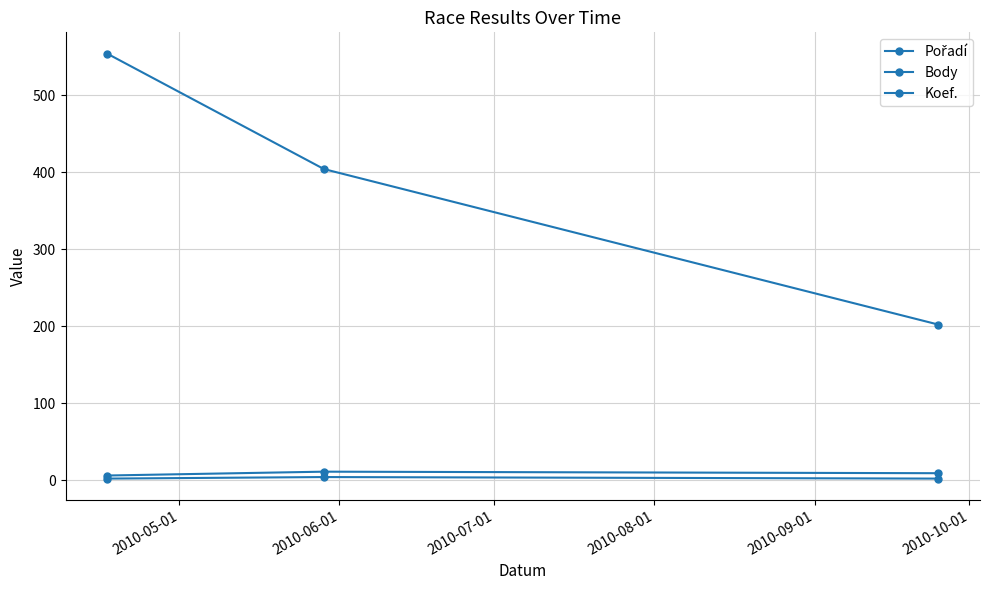

At how many categories does at least one series exceed 457?

1